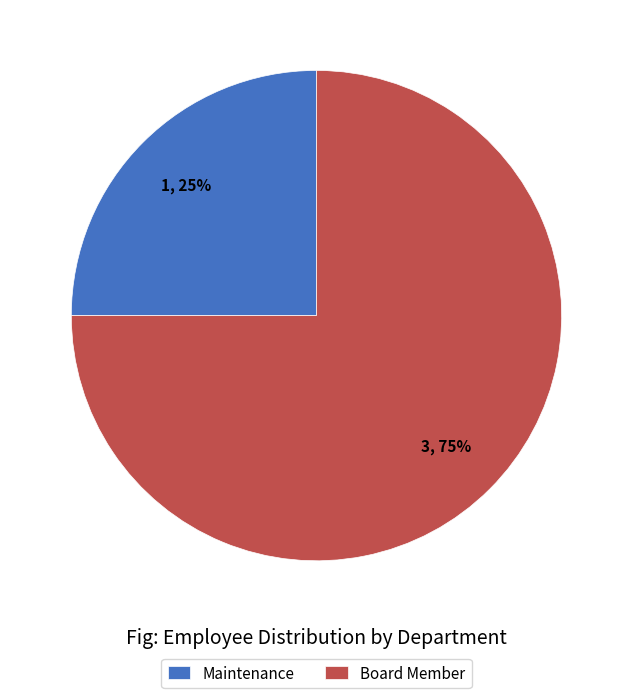

To the nearest percent, what percentage of the pie is Maintenance?

25%